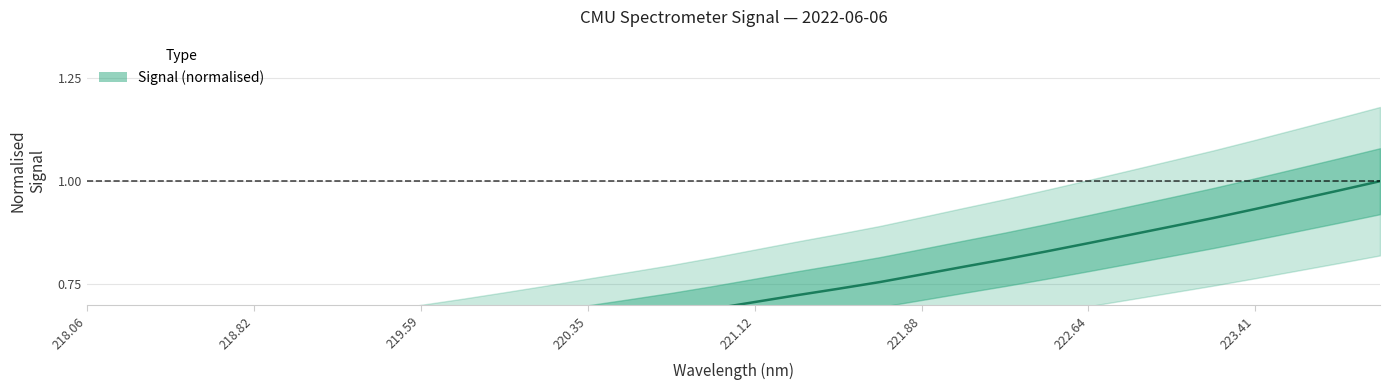

Which label corresponds to the smallest value in the chart?

218.06